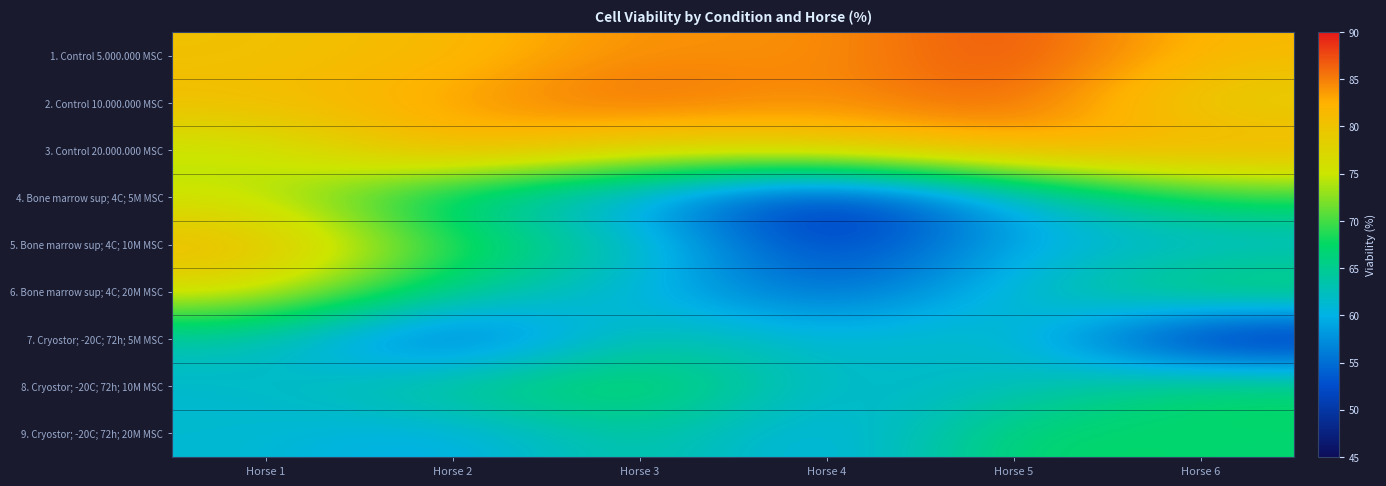

Reading right to left, list all the values displayed in this chart.

1. Control 5.000.000 MSC: Horse 6=81.4	Horse 5=87.9	Horse 4=83.7	Horse 3=84.5	Horse 2=81.4	Horse 1=80.2
2. Control 10.000.000 MSC: Horse 6=77.6	Horse 5=87.1	Horse 4=83.8	Horse 3=86.7	Horse 2=83.3	Horse 1=81.0
3. Control 20.000.000 MSC: Horse 6=82.6	Horse 5=83.0	Horse 4=79.5	Horse 3=77.7	Horse 2=83.2	Horse 1=74.0
4. Bone marrow sup; 4C; 5M MSC: Horse 6=68.8	Horse 5=59.9	Horse 4=47.4	Horse 3=58.6	Horse 2=64.2	Horse 1=75.0
5. Bone marrow sup; 4C; 10M MSC: Horse 6=60.6	Horse 5=60.0	Horse 4=49.5	Horse 3=63.6	Horse 2=68.6	Horse 1=81.9
6. Bone marrow sup; 4C; 20M MSC: Horse 6=69.2	Horse 5=61.4	Horse 4=53.8	Horse 3=60.6	Horse 2=64.9	Horse 1=76.8
7. Cryostor; -20C; 72h; 5M MSC: Horse 6=45.8	Horse 5=63.6	Horse 4=60.4	Horse 3=64.6	Horse 2=51.6	Horse 1=63.2
8. Cryostor; -20C; 72h; 10M MSC: Horse 6=68.1	Horse 5=61.8	Horse 4=60.9	Horse 3=69.1	Horse 2=66.0	Horse 1=61.3
9. Cryostor; -20C; 72h; 20M MSC: Horse 6=66.8	Horse 5=67.8	Horse 4=58.4	Horse 3=65.1	Horse 2=58.8	Horse 1=61.3